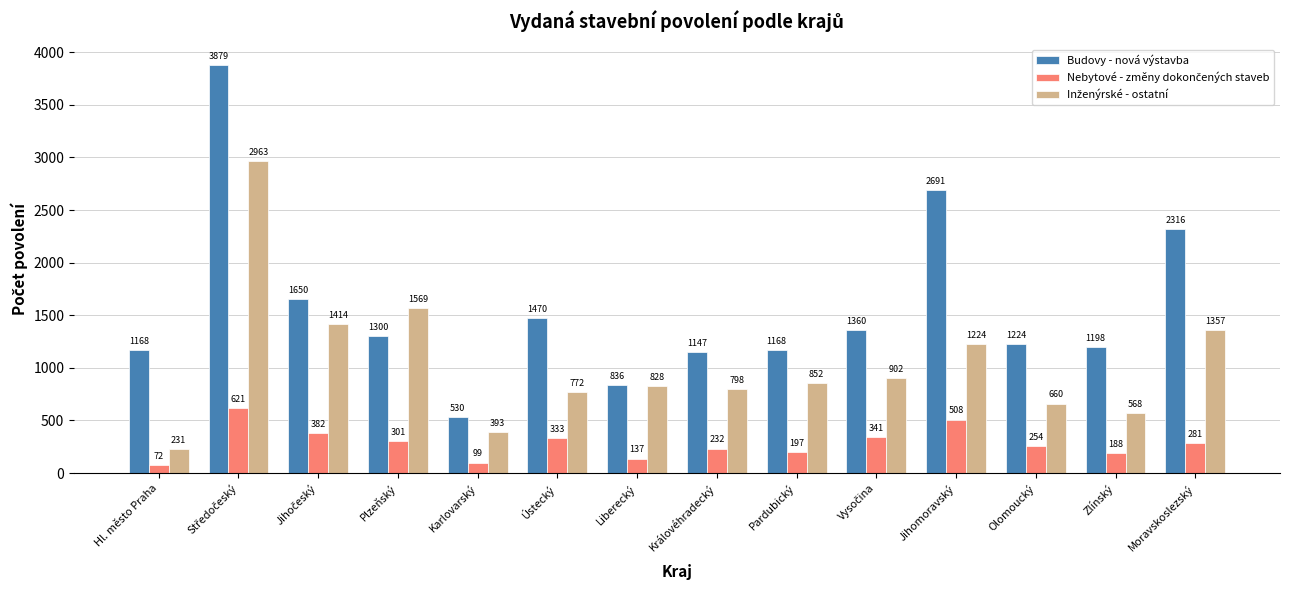

What is the average value of the Budovy - nová výstavba series?

1567